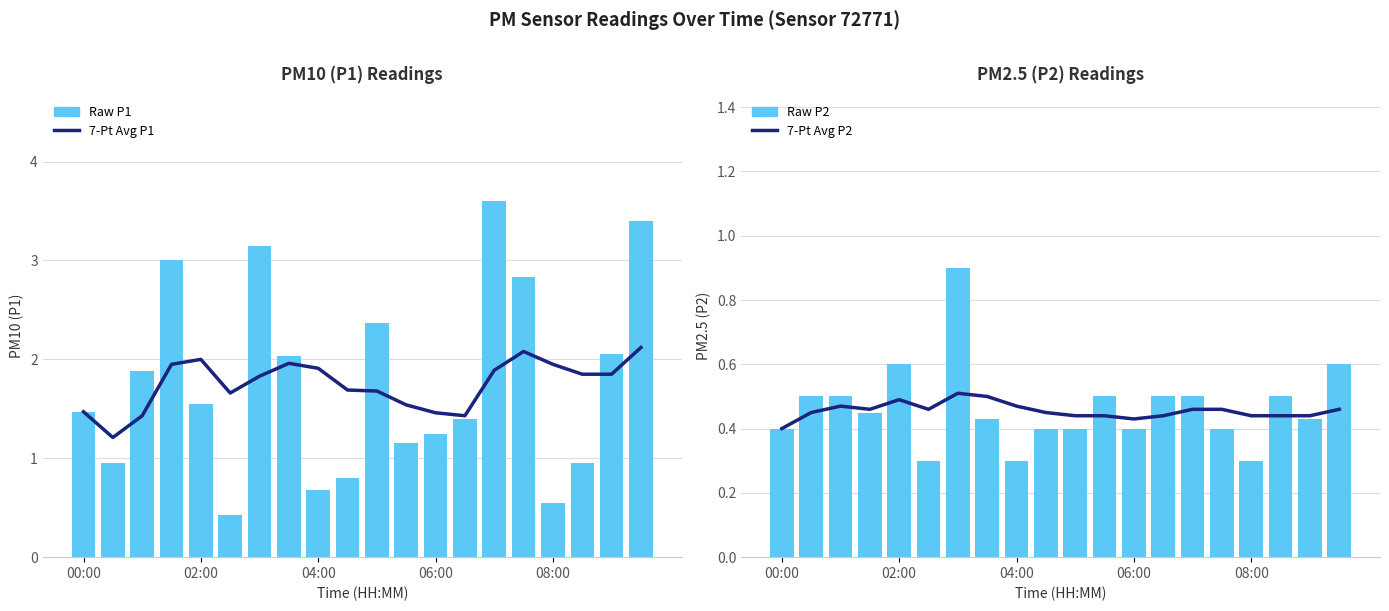

At 17, list the series in order from largest to smallest.

7-Pt Avg P1, P1 Raw, P2 Raw, 7-Pt Avg P2